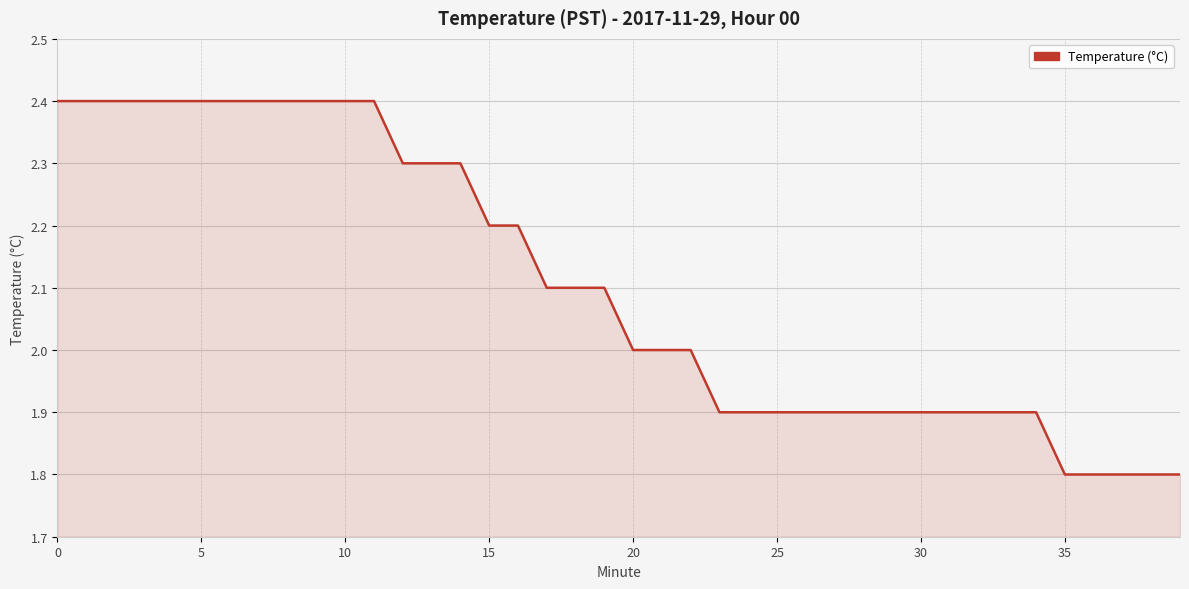

What is the difference between the maximum and minimum values?

0.6